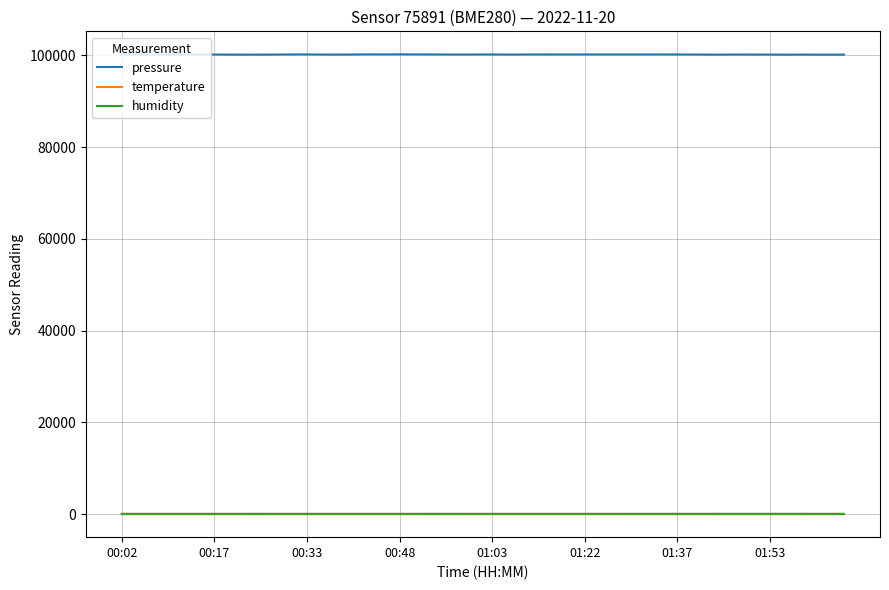

What are all the series names shown in the legend?

pressure, temperature, humidity